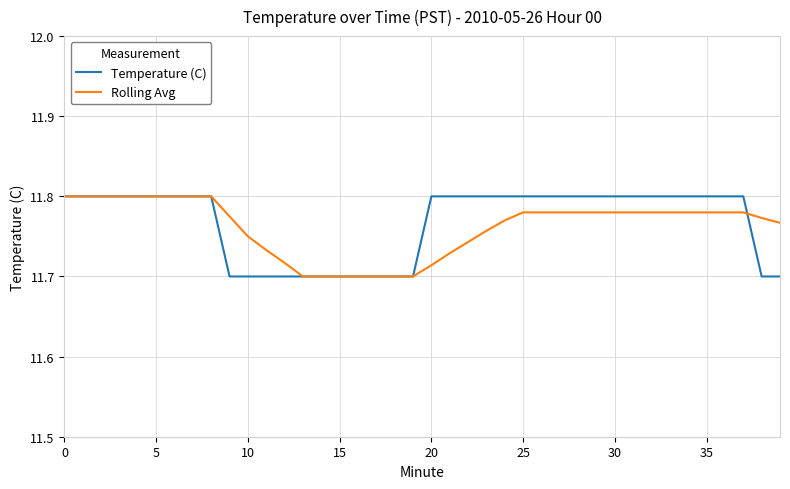

What is the smallest value displayed?

11.7